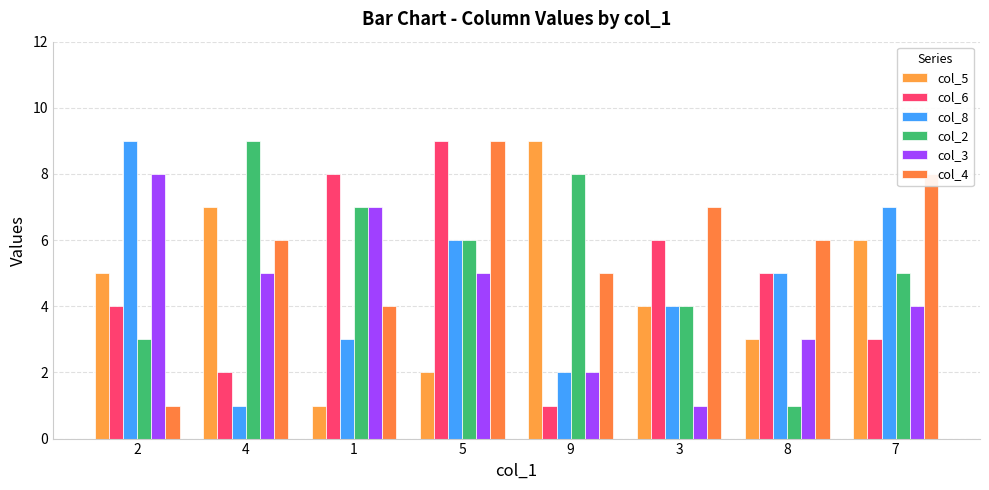

How many distinct data groups are displayed?

6